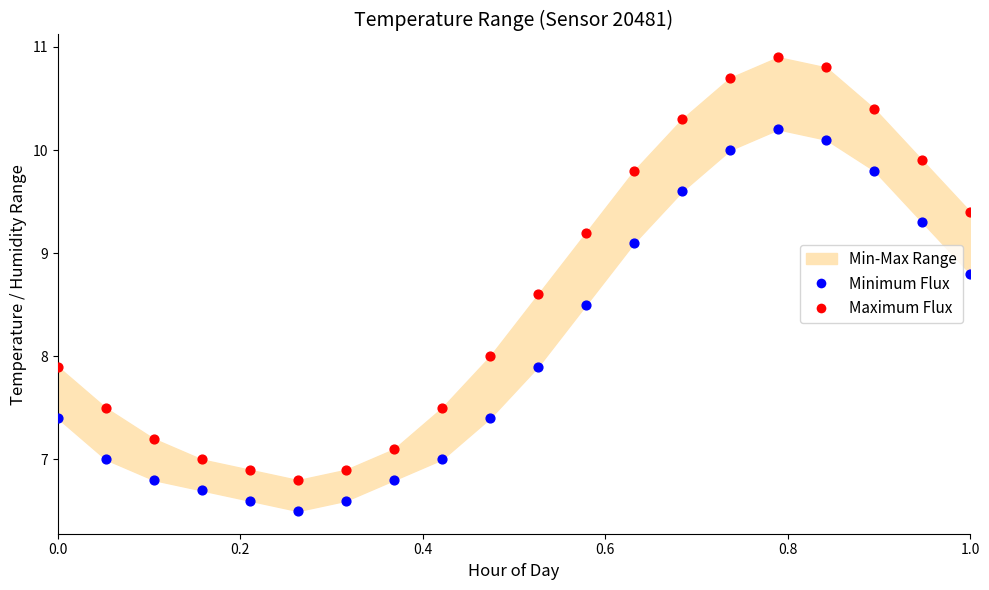

Which series has the largest Y range (max minus min)?

Maximum Flux